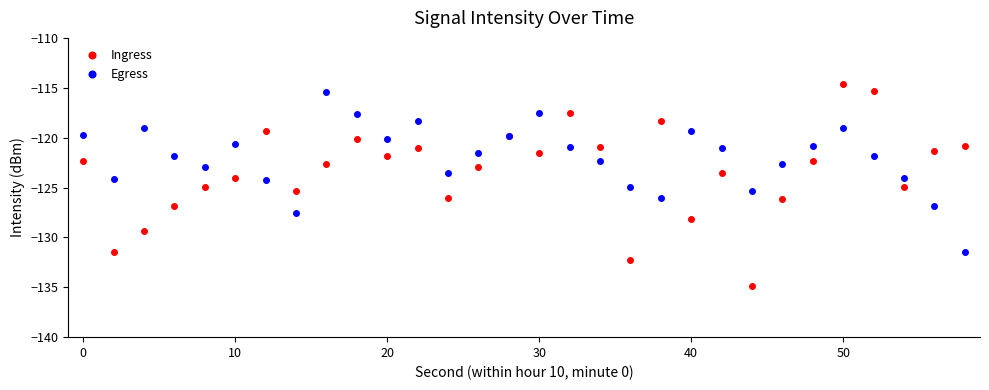

What is the value of the Egress point at the 5th from the left?

-122.9